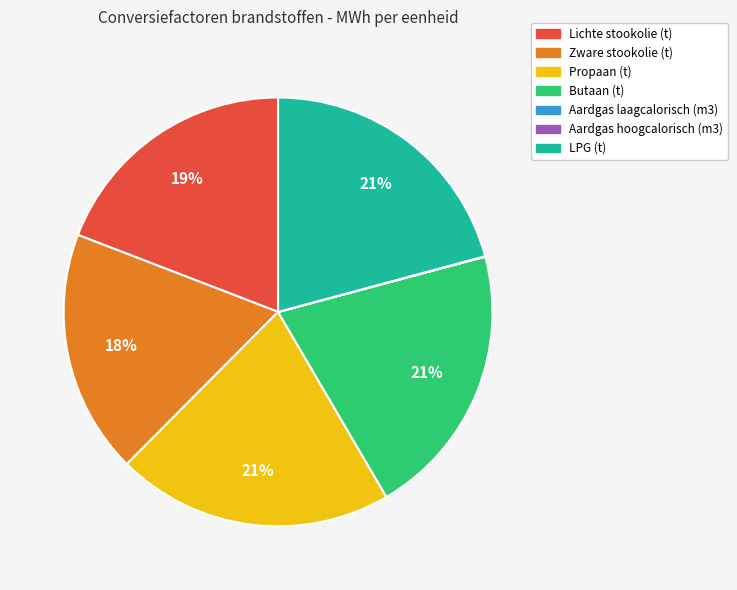

Is it true that Butaan (t) is 29% of the pie?

False